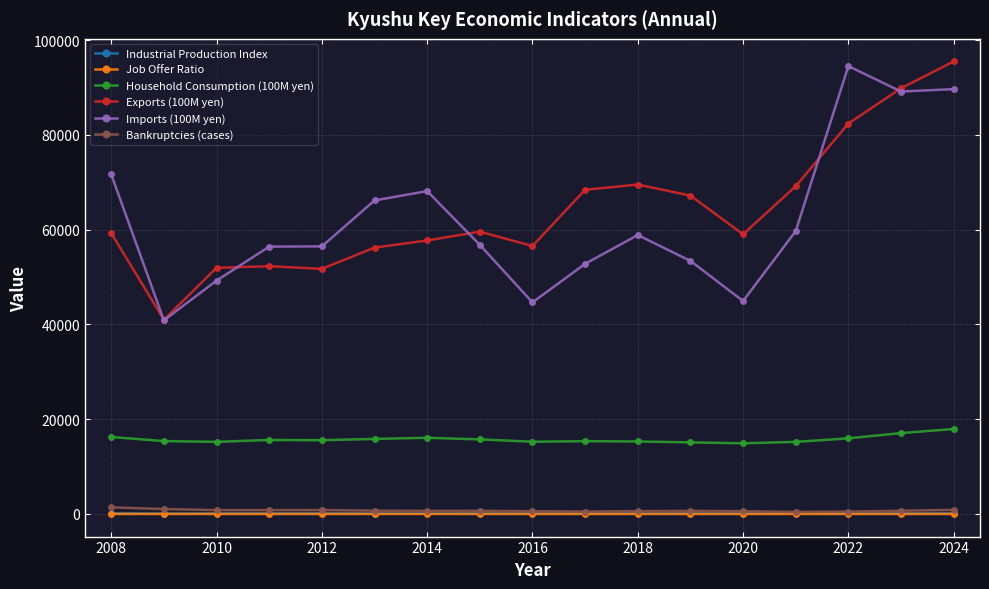

At how many categories does at least one series exceed 46172?

16